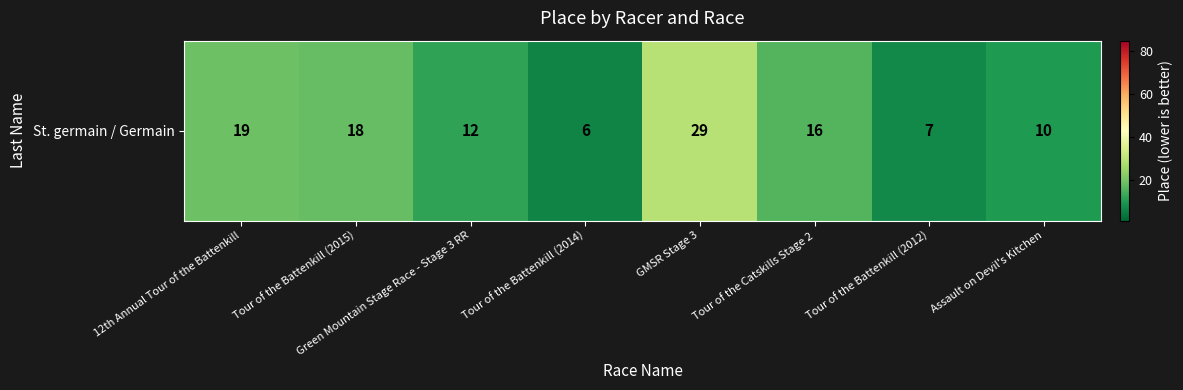

Which label corresponds to the smallest value in the chart?

Tour of the Battenkill (2014)